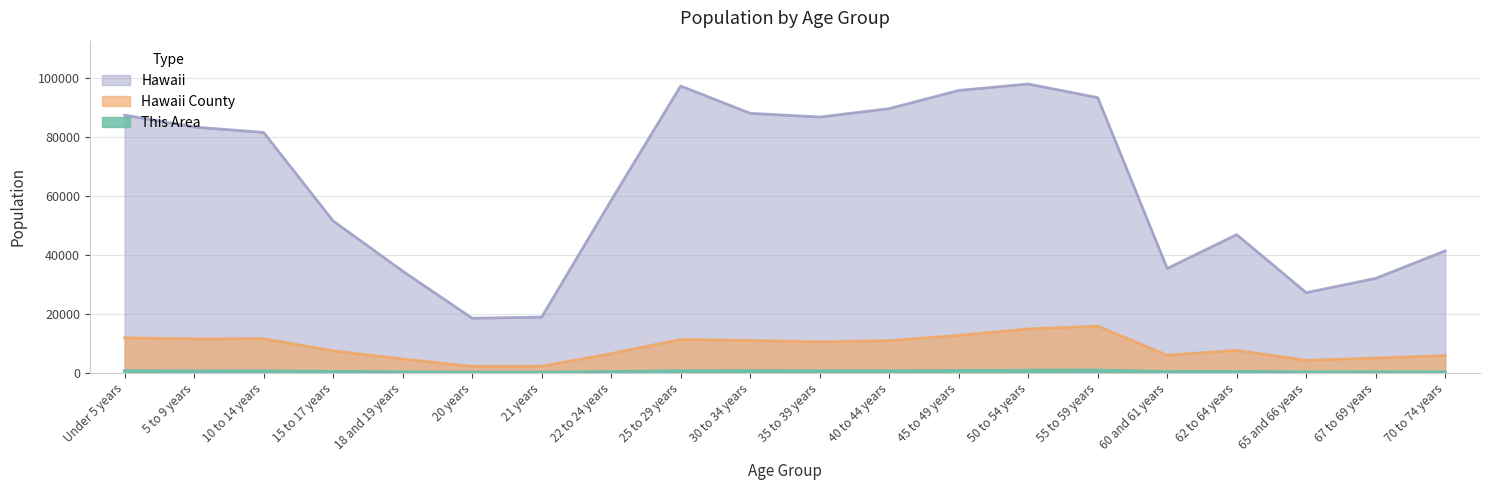

What are all the series names shown in the legend?

This Area, Hawaii County, Hawaii